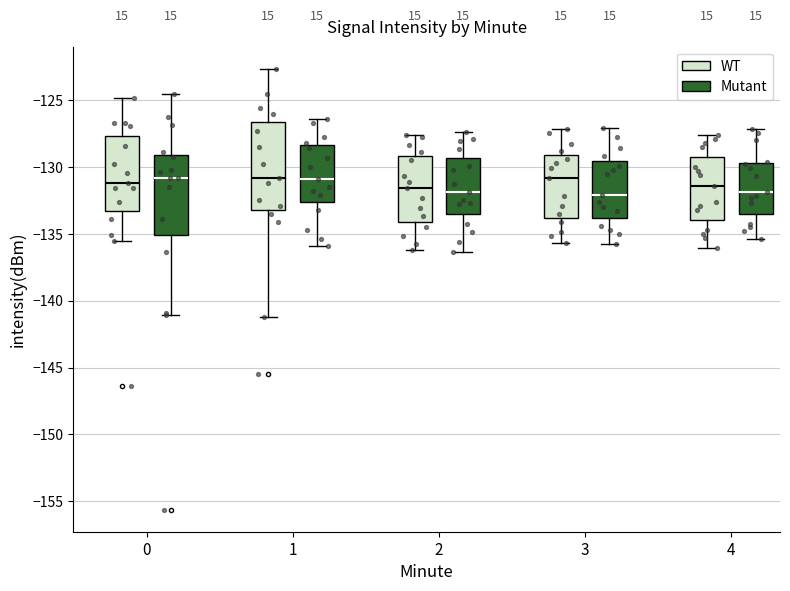

Reading left to right, transcribe this box plot: for each box, give where its median line is, the range the box spans, and where its two whiskers end, as read against the y-axis. The values are not printed on the chart, so give them approximately, as read against the axis.

0 (WT): median -131.0, box -133.5 to -127.5, whiskers -135.5 to -125.0
0 (Mutant): median -131.0, box -135.0 to -129.0, whiskers -141.0 to -124.5
1 (WT): median -131.0, box -133.0 to -126.5, whiskers -141.0 to -122.5
1 (Mutant): median -131.0, box -132.5 to -128.5, whiskers -136.0 to -126.5
2 (WT): median -131.5, box -134.0 to -129.0, whiskers -136.0 to -127.5
2 (Mutant): median -132.0, box -133.5 to -129.5, whiskers -136.5 to -127.5
3 (WT): median -131.0, box -134.0 to -129.0, whiskers -135.5 to -127.0
3 (Mutant): median -132.0, box -134.0 to -129.5, whiskers -136.0 to -127.0
4 (WT): median -131.5, box -134.0 to -129.0, whiskers -136.0 to -127.5
4 (Mutant): median -132.0, box -133.5 to -129.5, whiskers -135.5 to -127.0